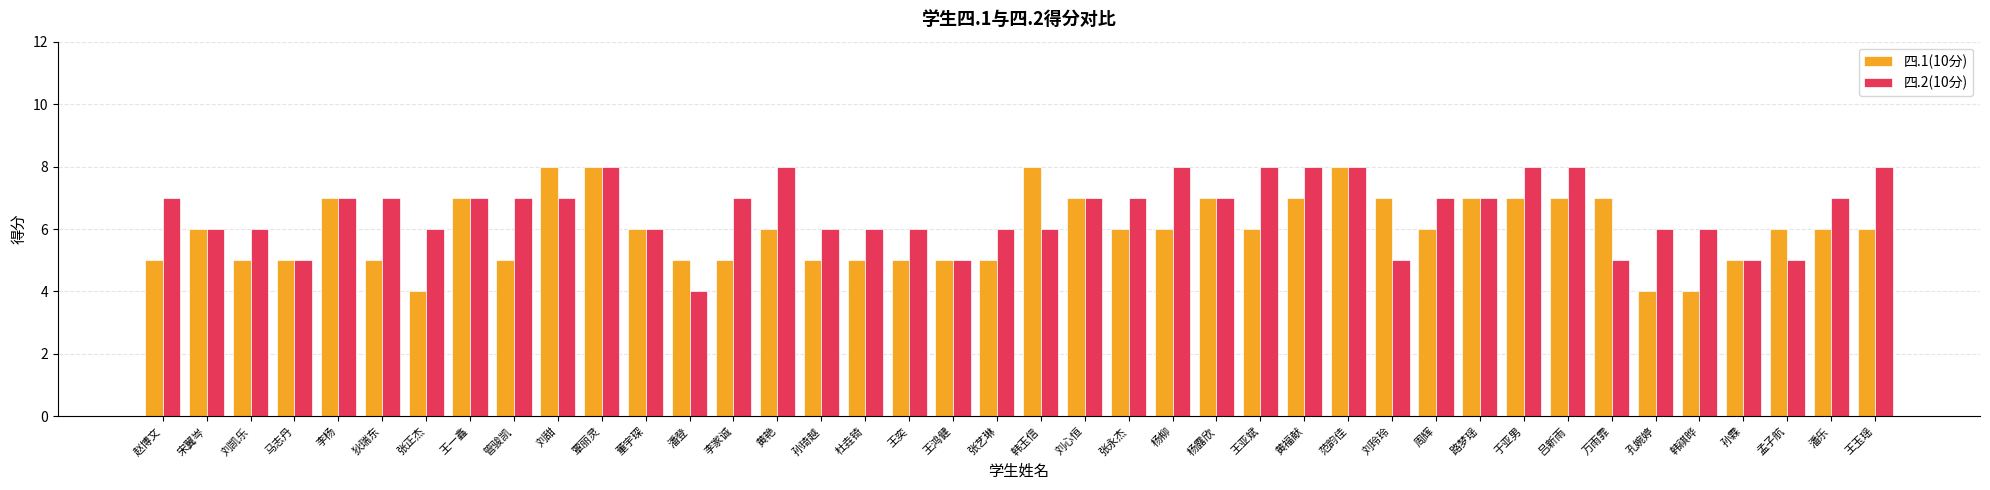

What is the sum of the 四.2(10分) values at 李杨 and 黄艳?

15